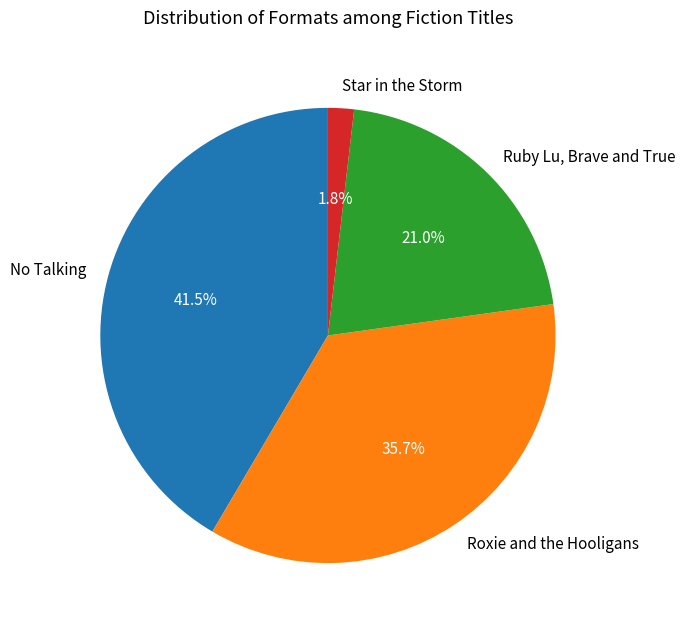

Count the number of slices in the pie.

4